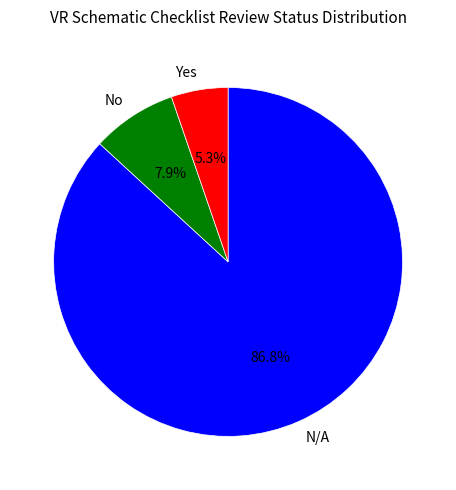

To the nearest percent, what is the difference between the N/A and No slice percentages?

79%